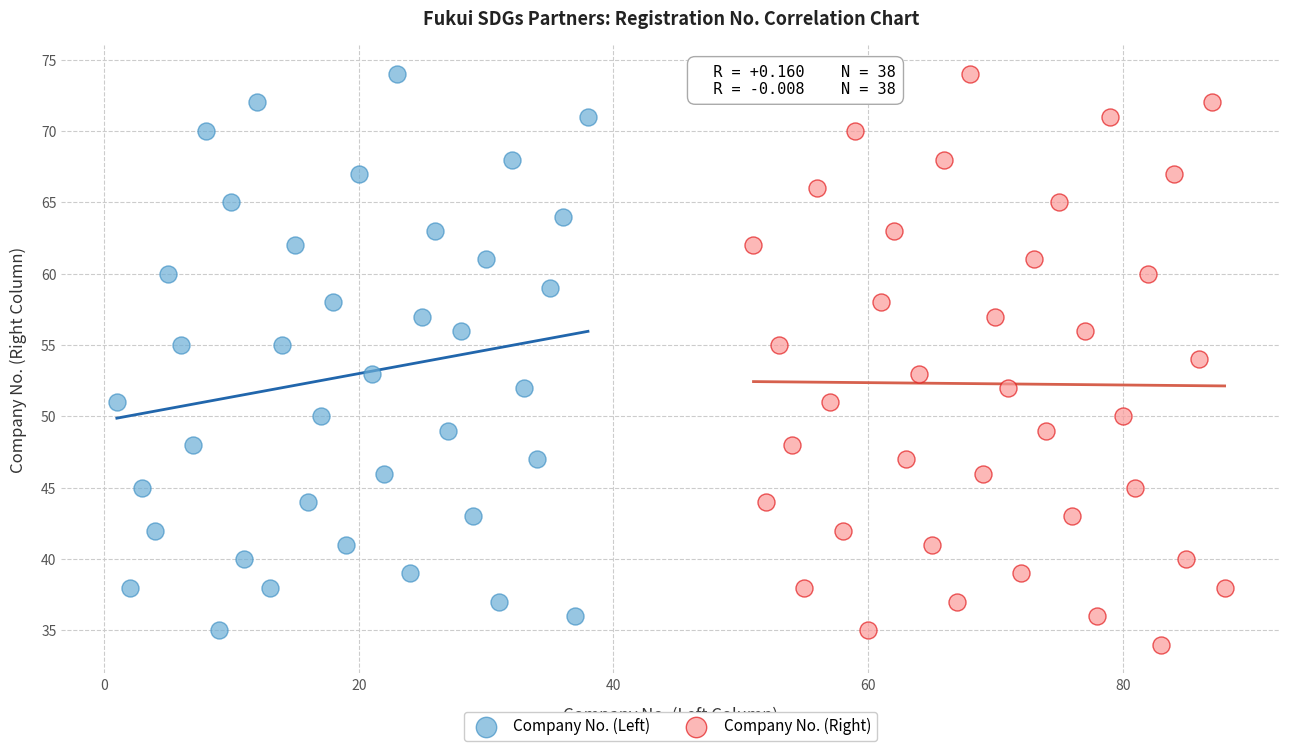

What are all the series names shown in the legend?

Company No. (Left), Company No. (Right)